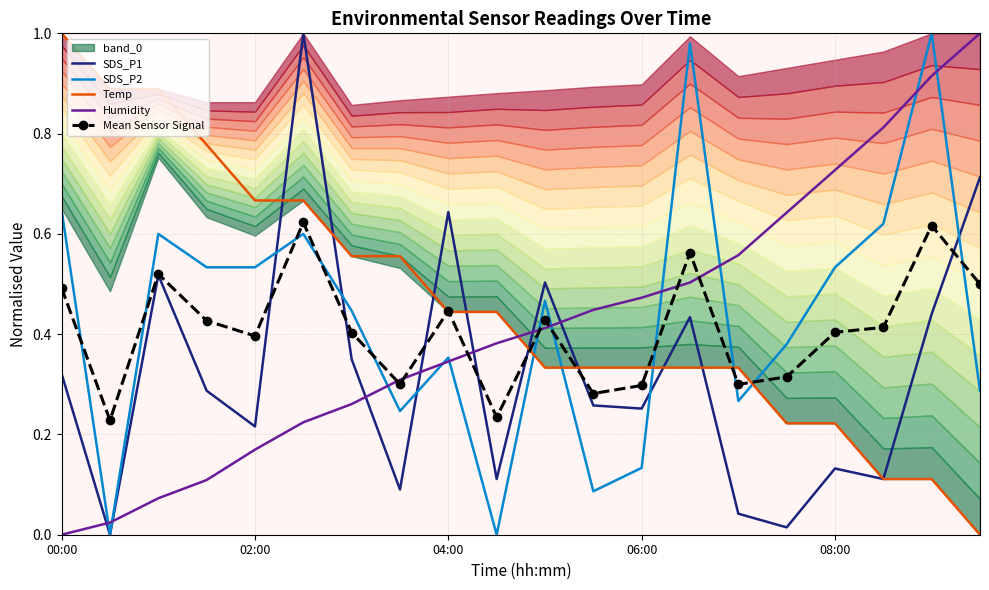

Which series has the largest total across all categories?

Temp